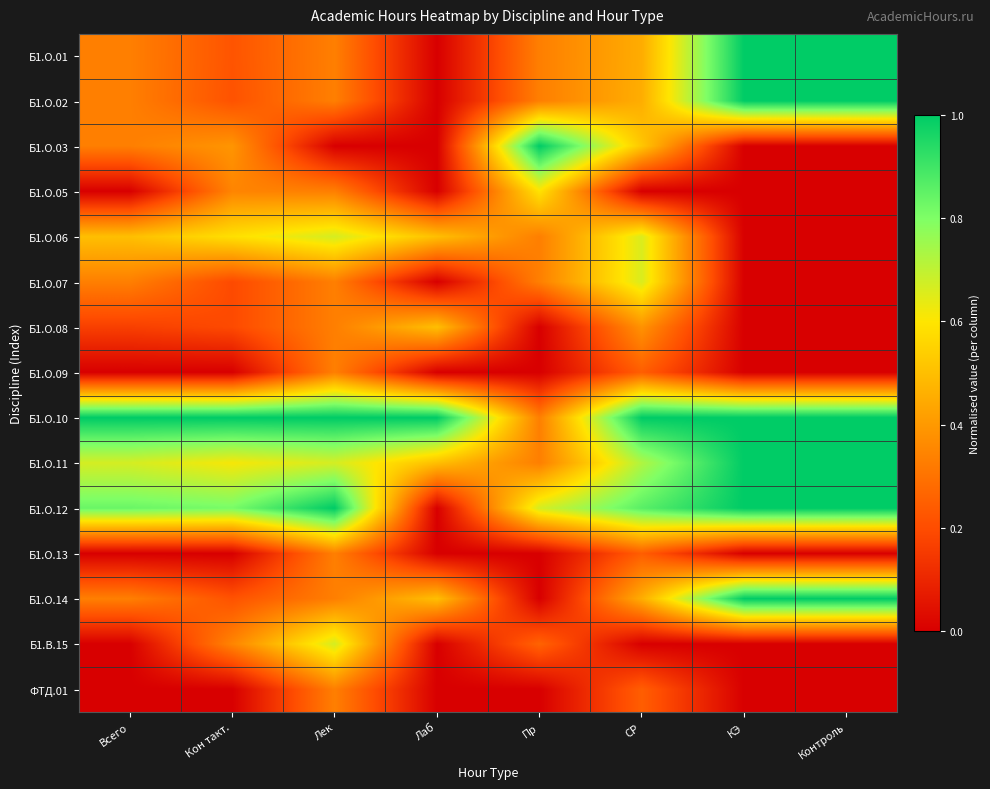

Rank the series at Пр from highest to lowest value.

Б1.О.03, Б1.О.12, Б1.О.05, Б1.О.01, Б1.О.02, Б1.О.06, Б1.О.07, Б1.О.10, Б1.О.11, Б1.В.15, Б1.О.08, Б1.О.09, Б1.О.13, Б1.О.14, ФТД.01